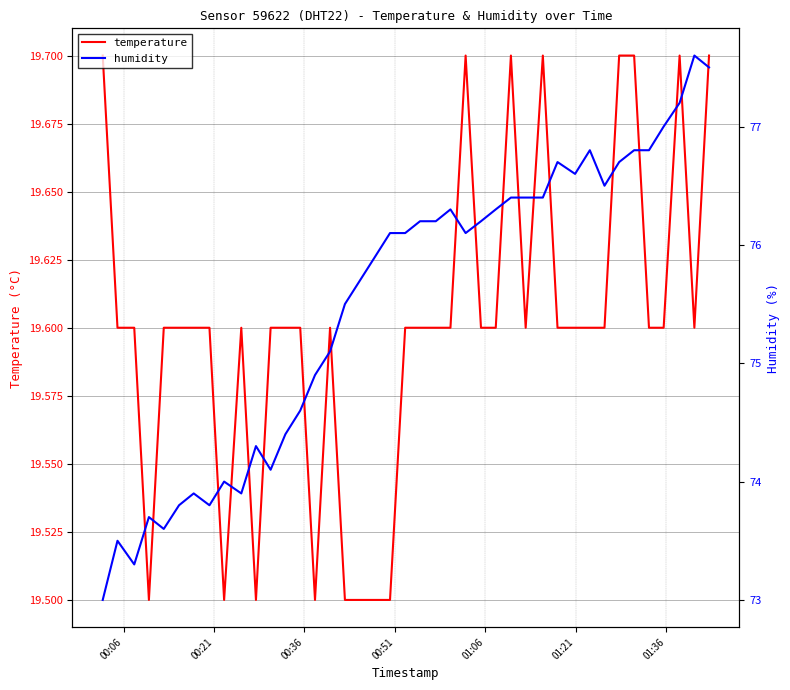

How many series are shown in this chart?

2